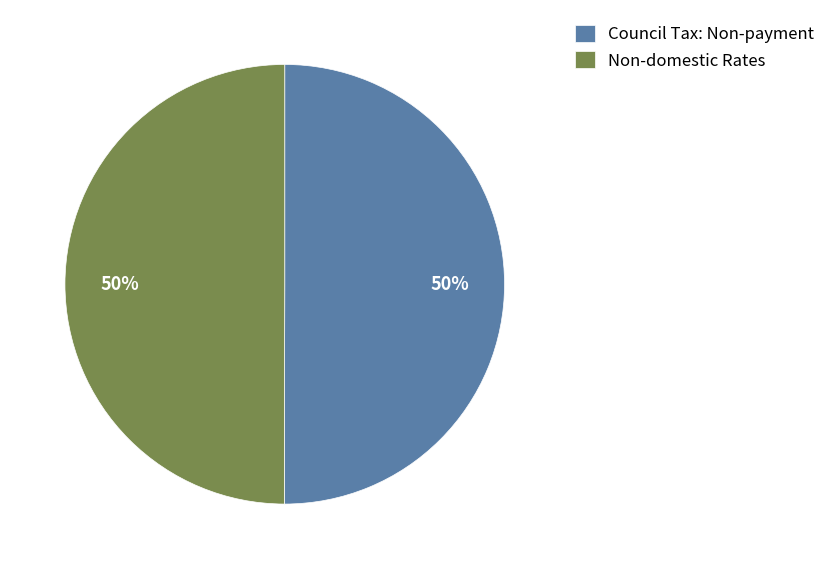

What percentage is the Non-domestic Rates slice, to the nearest percent?

50%